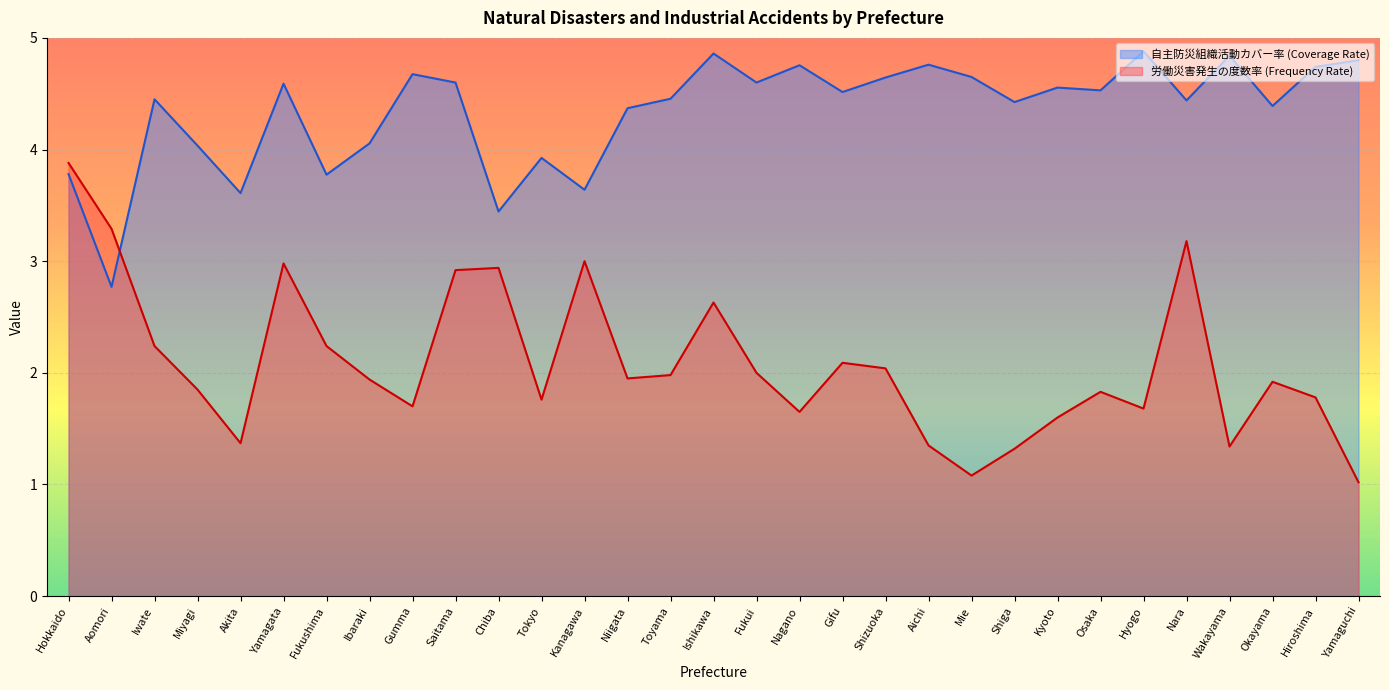

How many lines are shown in the chart?

2